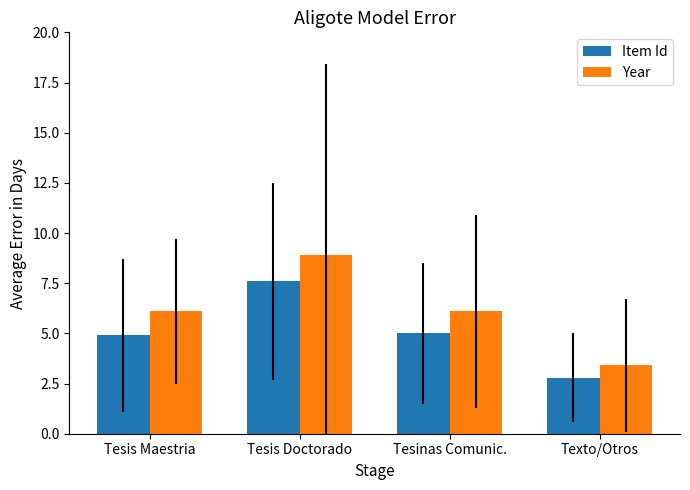

What position from the right is Texto/Otros?

1